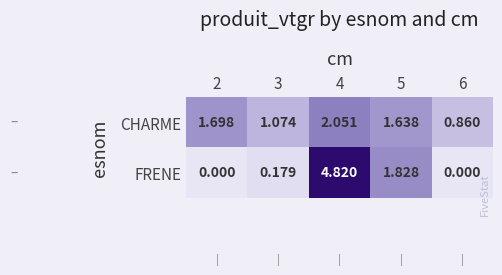

What is the difference between the highest and lowest values at 4?

2.8